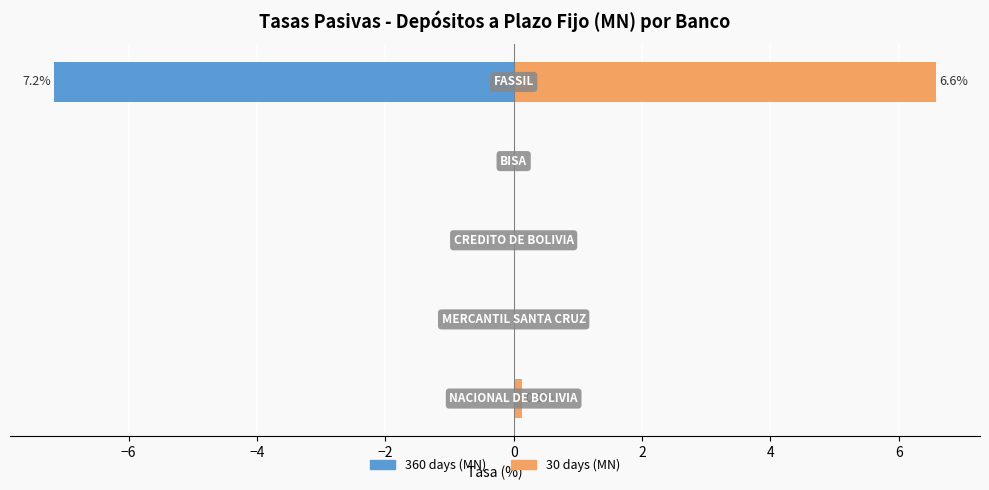

How many bars are there in total?

10